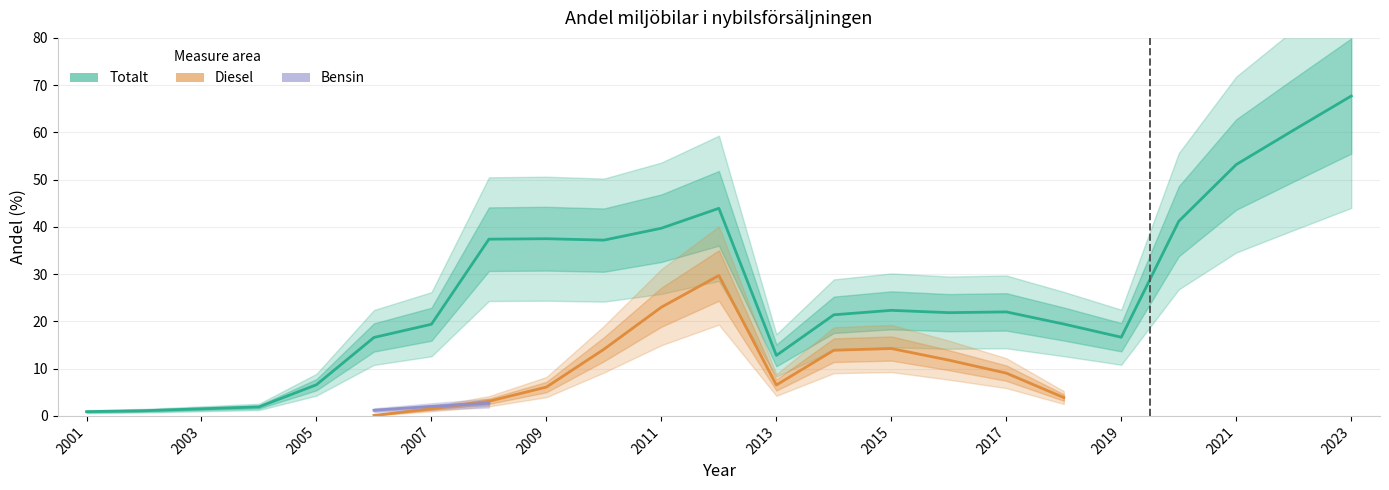

How many positive values does the Bensin series have?

3